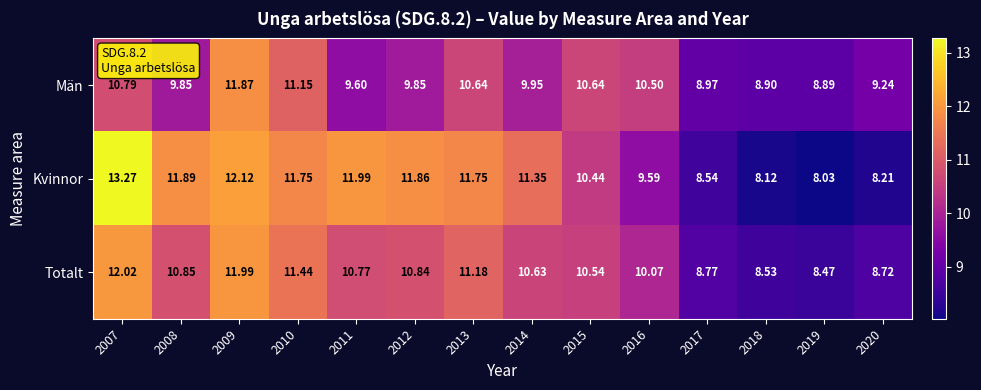

Rank the series by their average value, from highest to lowest.

Kvinnor, Totalt, Män